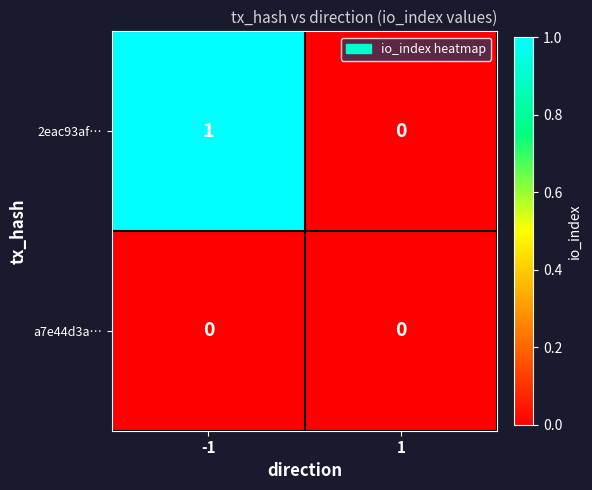

Which series changed the most between -1 and 1?

2eac93af…